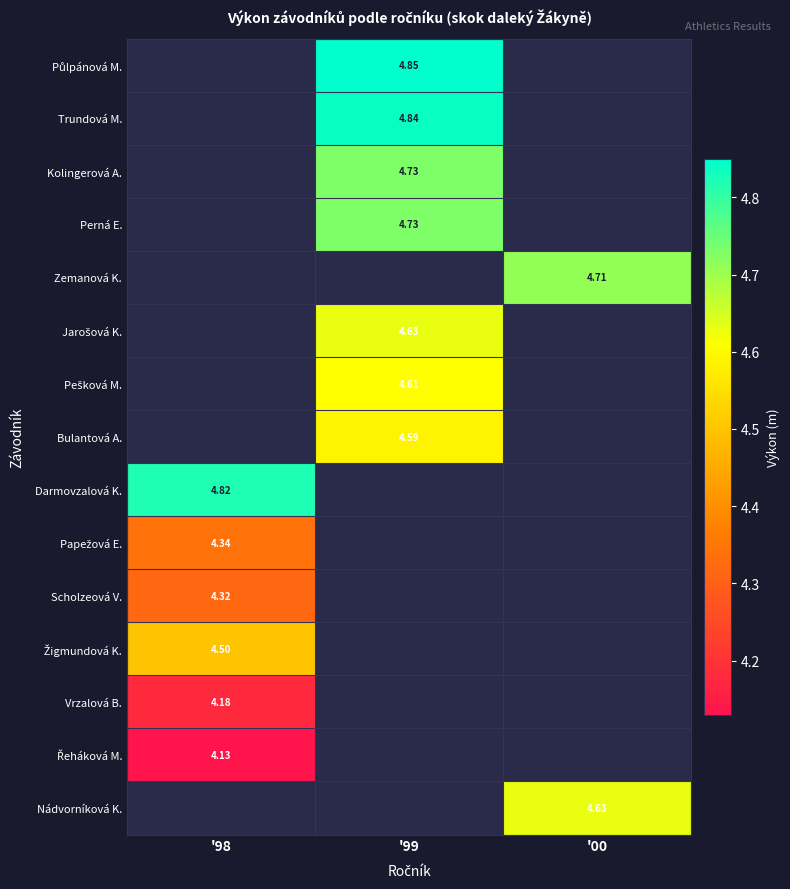

Between '00 and '98, which is larger?

'98